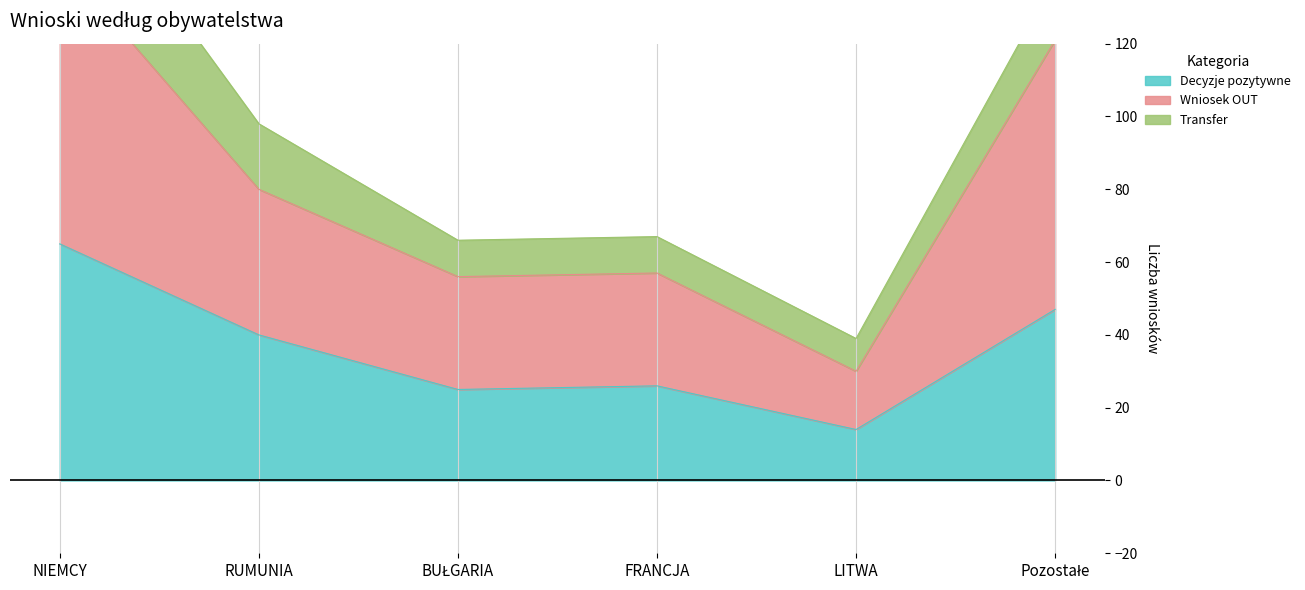

The Decyzje pozytywne series shows 3 at LITWA. True or false?

False